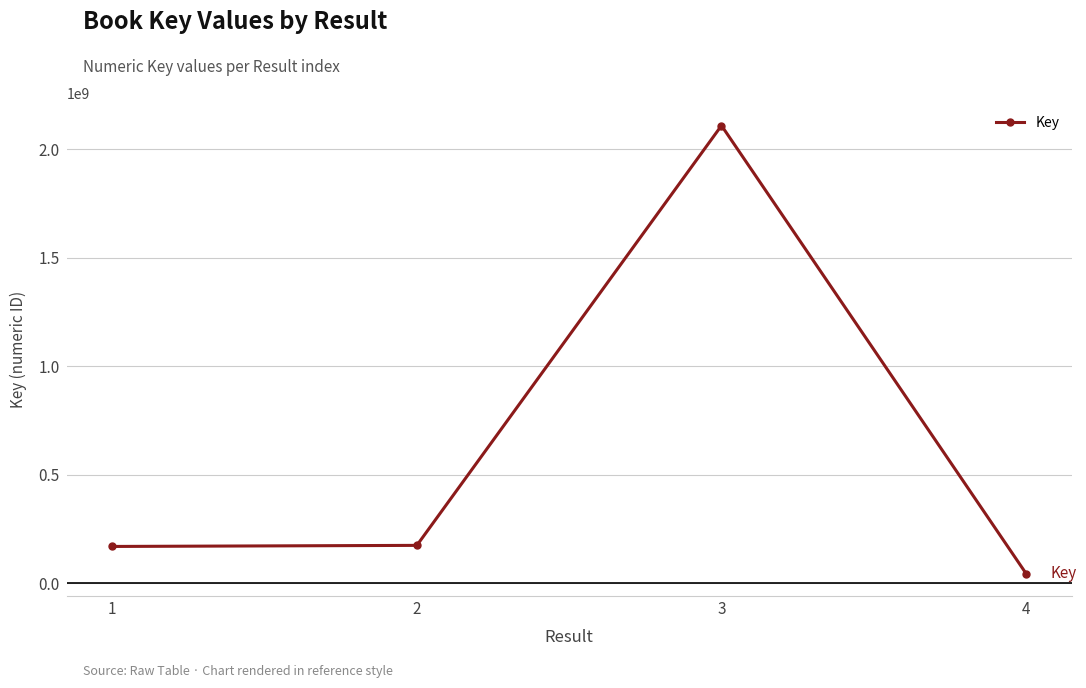

What is the greatest value displayed?

2109210253